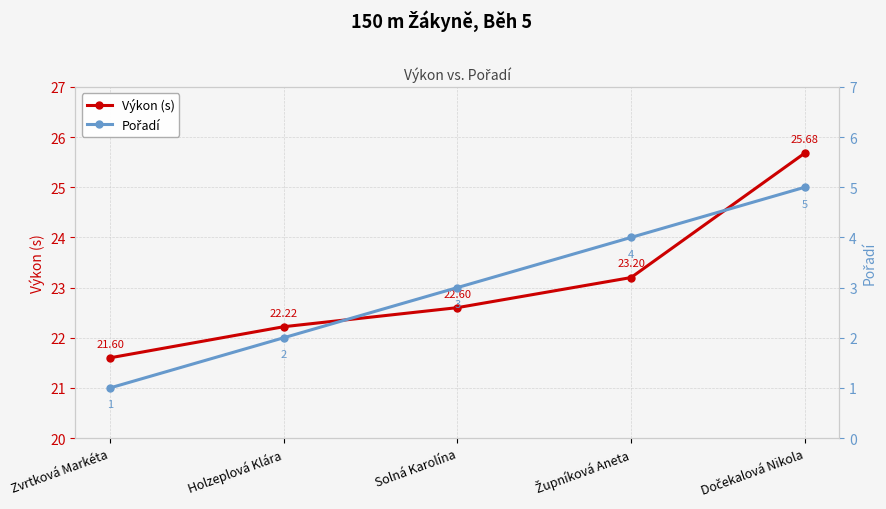

What is the difference between the second highest and minimum values in the Pořadí series?

3.0